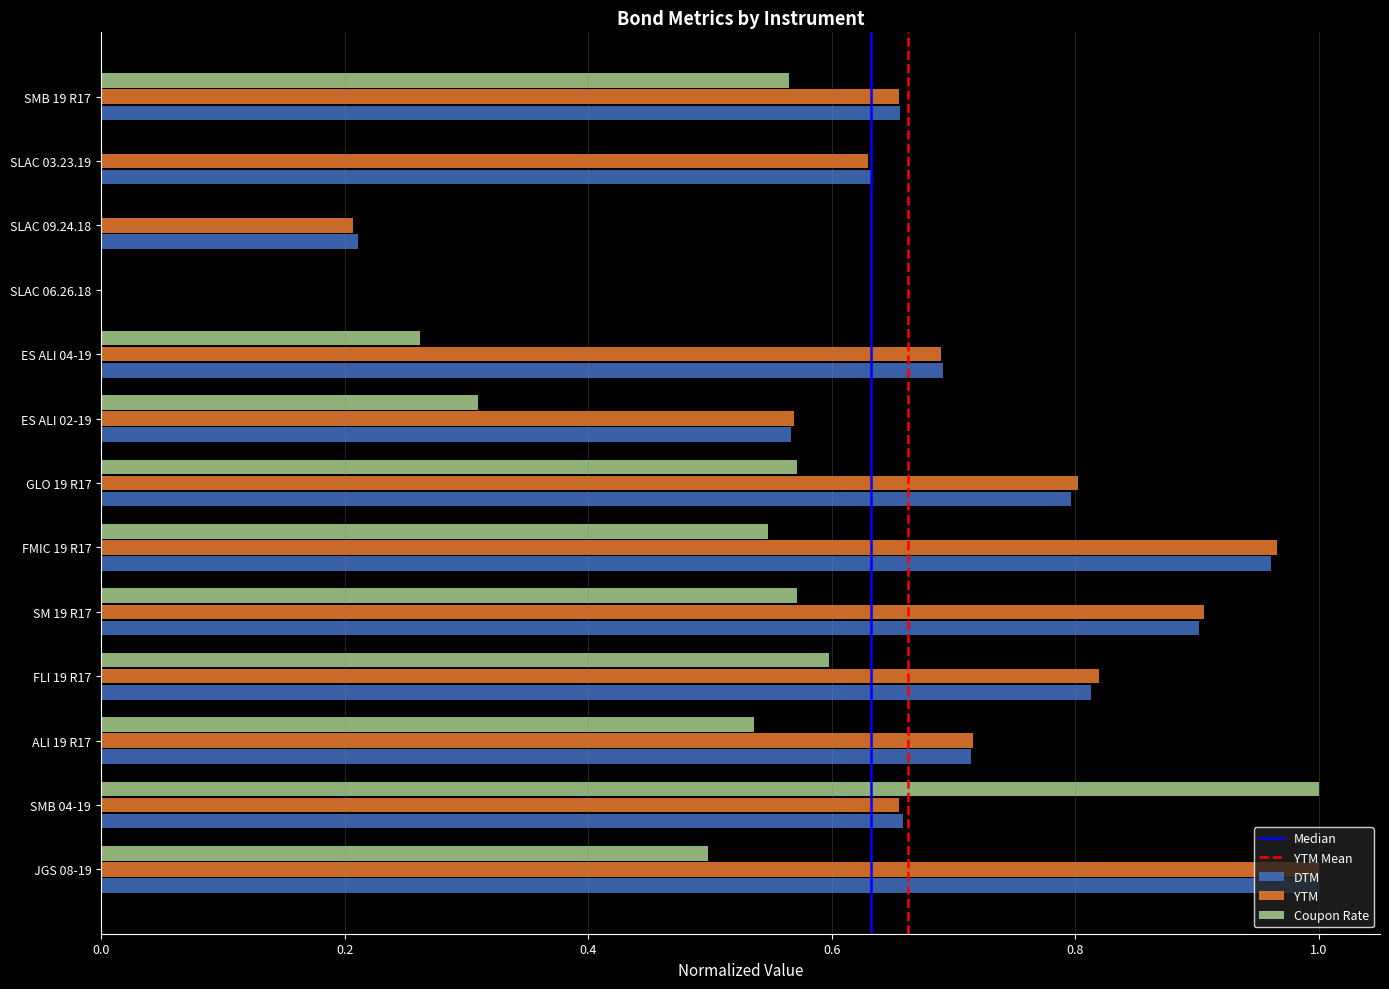

What is the difference between the YTM values at ES ALI 02-19 and ALI 19 R17?

0.1